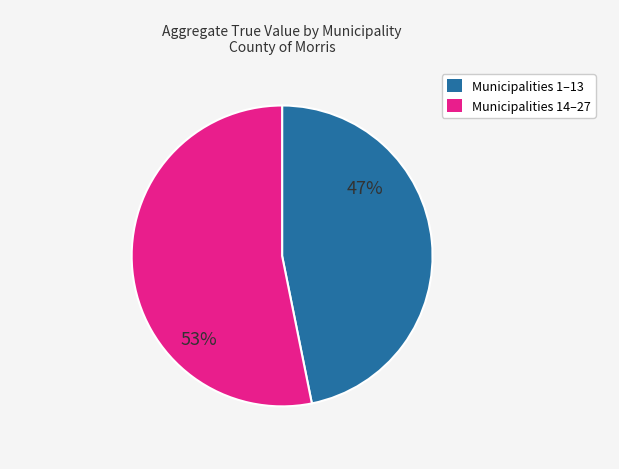

To the nearest percent, what is the difference between the largest and smallest slice percentages?

6%